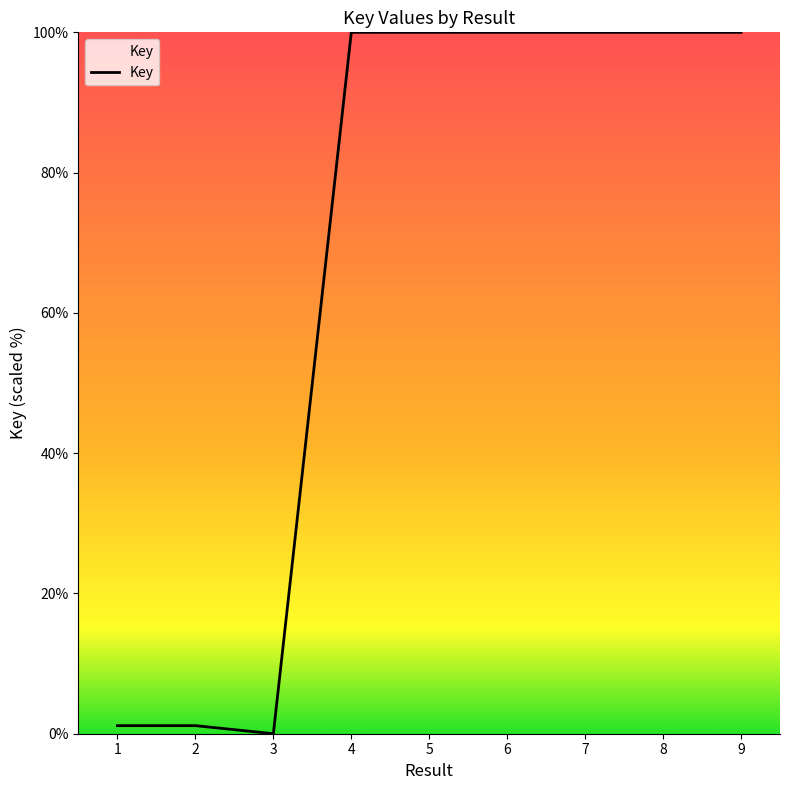

Does the chart have visible grid lines?

No